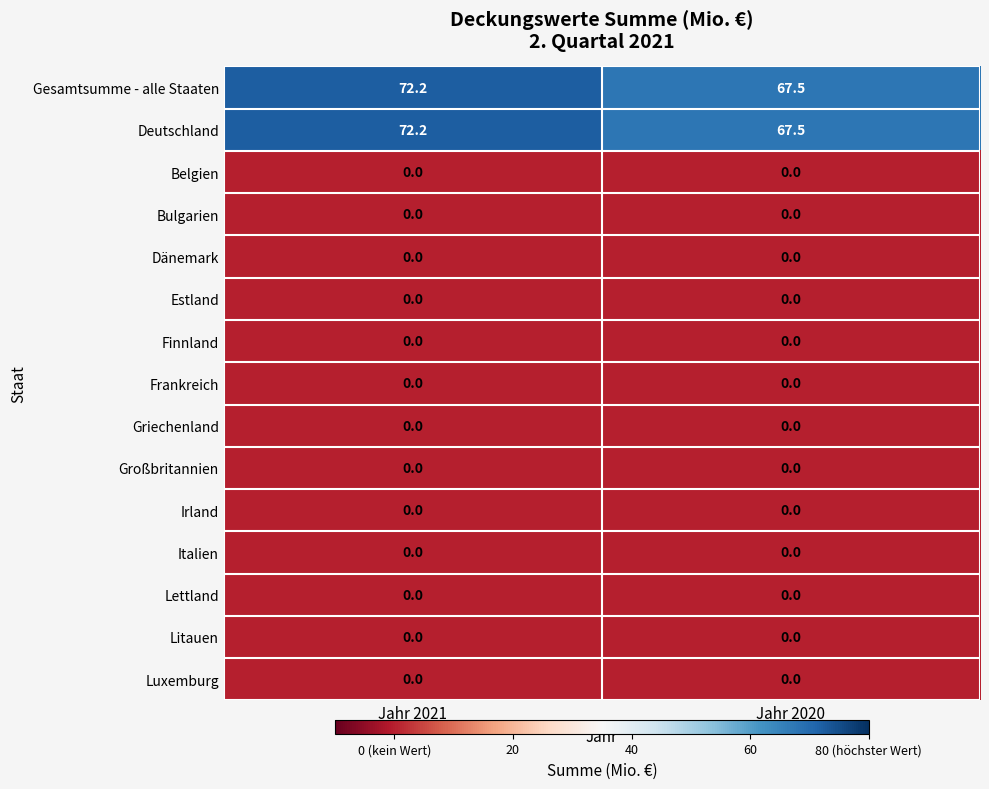

What is the total value across all series at Jahr 2021?

144.4